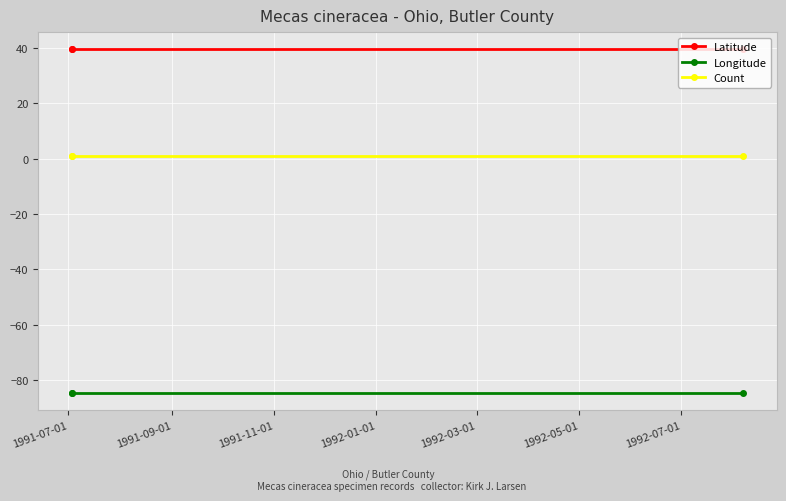

The Count series shows 0.2 at 1991-11-01. True or false?

False